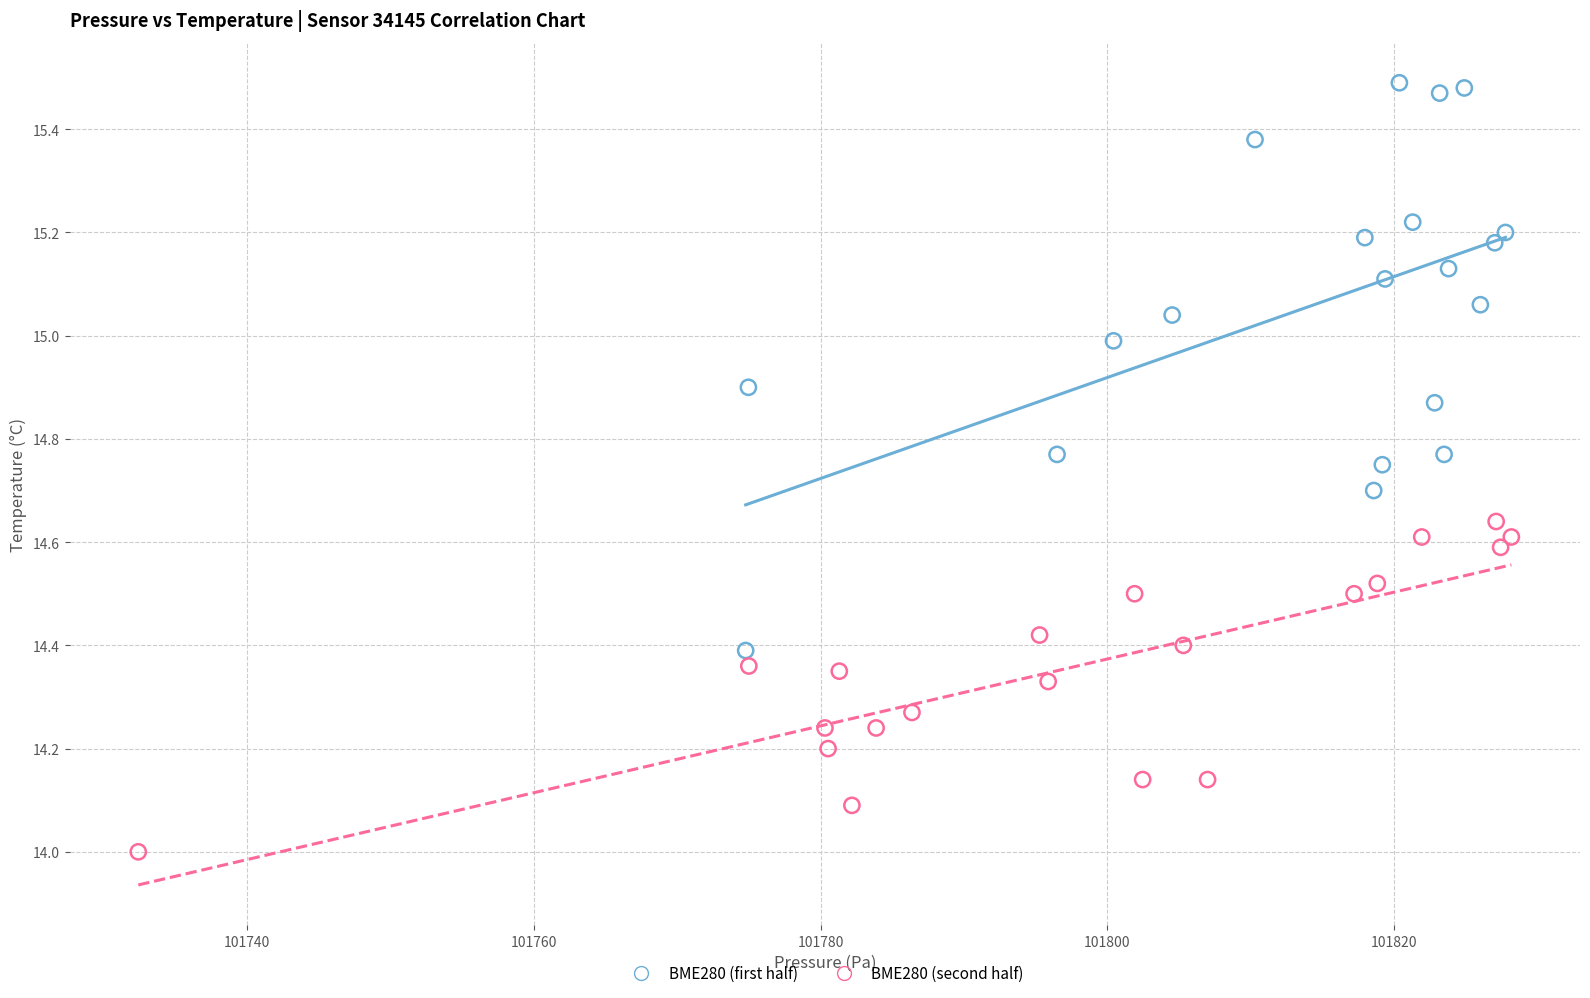

Which series reaches the minimum Y coordinate?

BME280 (second half)